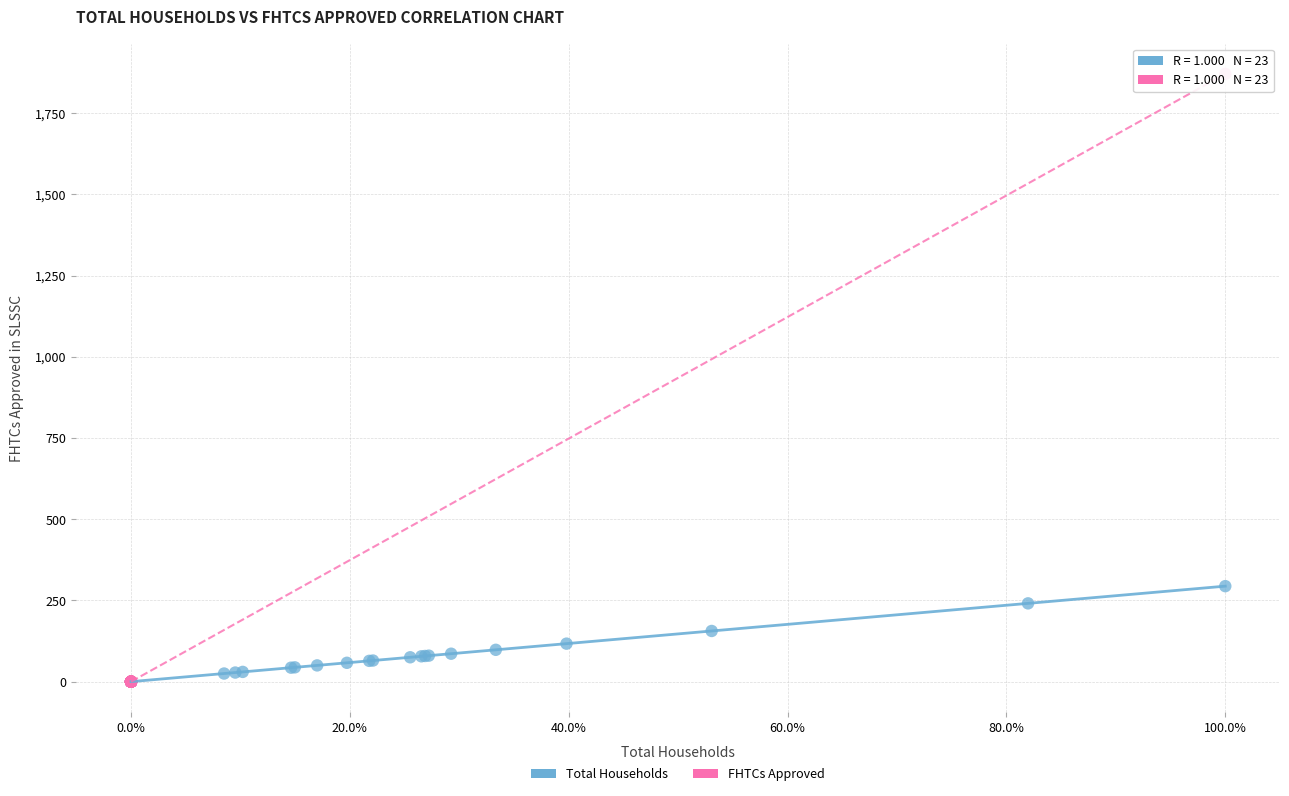

What are all the series names shown in the legend?

Total Households, FHTCs Approved